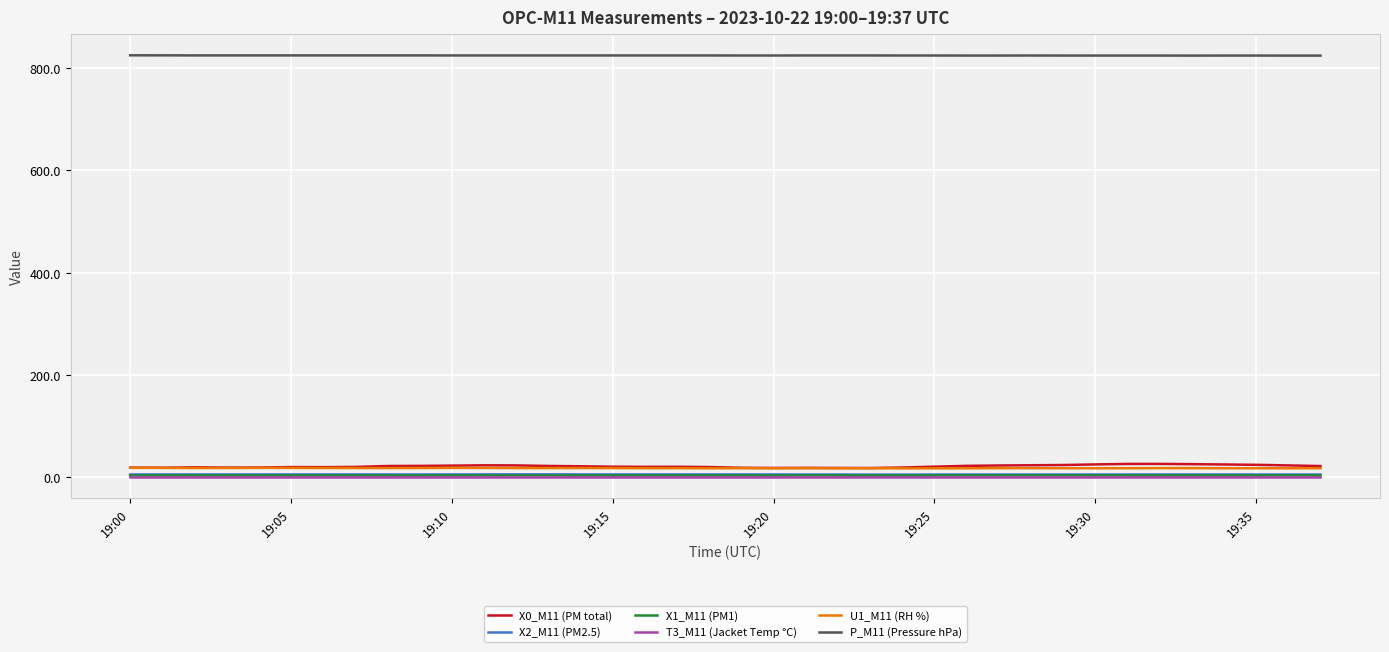

True or false: T3_M11 (Jacket Temp °C) and P_M11 (Pressure hPa) cross at least once.

False